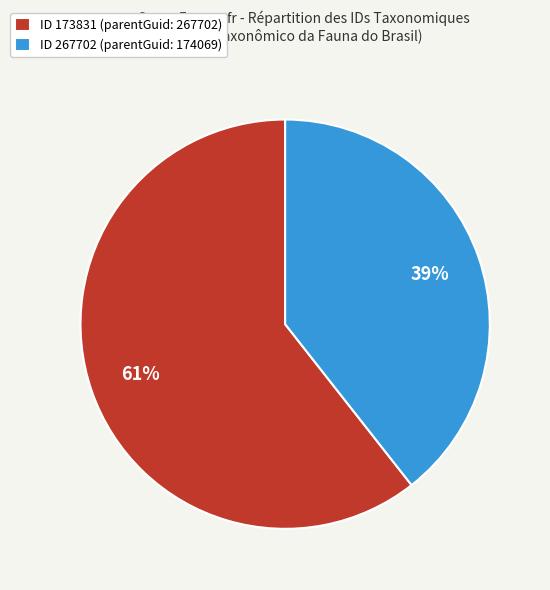

Between ID 173831 (parentGuid: 267702) and ID 267702 (parentGuid: 174069), which is larger?

ID 173831 (parentGuid: 267702)